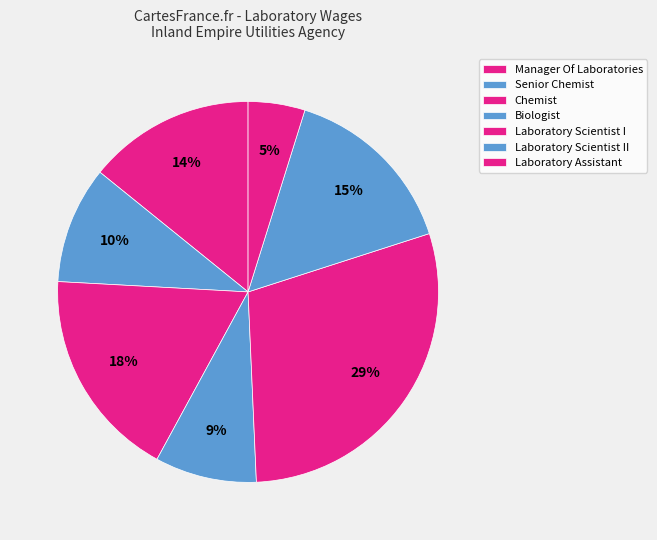

Count the number of slices in the pie.

7